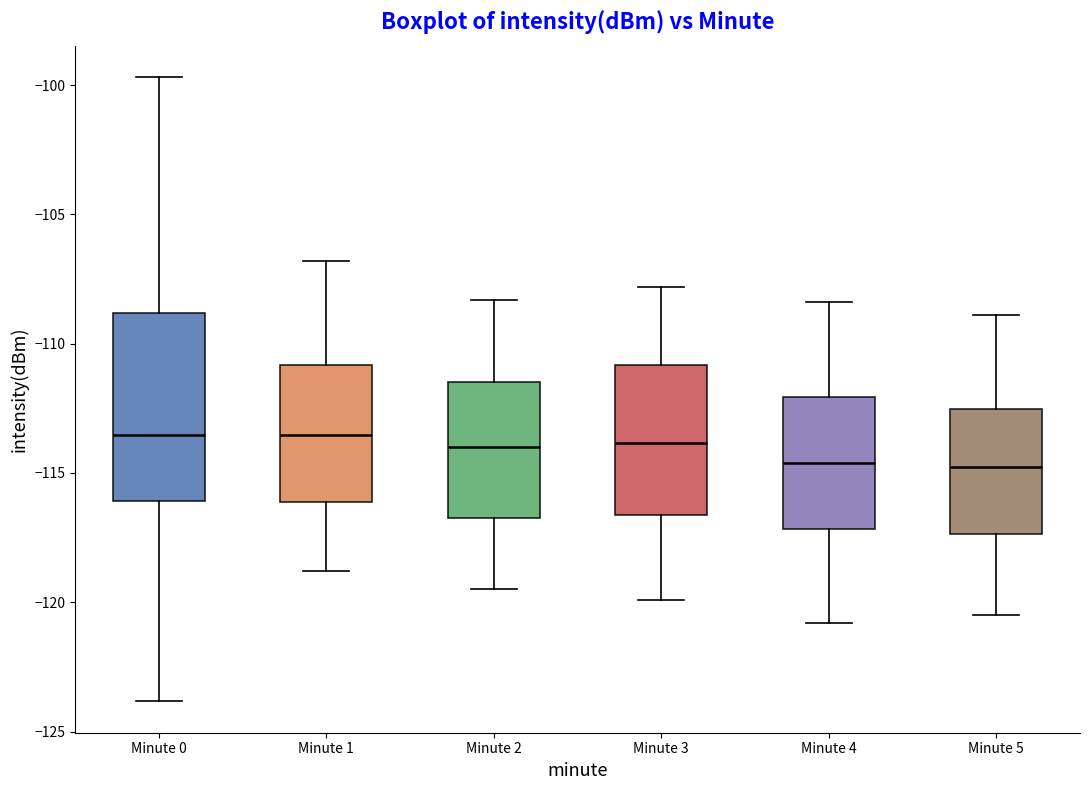

Reading left to right, read every box against the y-axis: the position of its median line, the range the box covers, and the ends of its whiskers. The values are not printed on the chart, so give them approximately, as read against the axis.

Minute 0: median -113.5, box -116.0 to -109.0, whiskers -124.0 to -99.5
Minute 1: median -113.5, box -116.0 to -111.0, whiskers -119.0 to -107.0
Minute 2: median -114.0, box -116.5 to -111.5, whiskers -119.5 to -108.5
Minute 3: median -114.0, box -116.5 to -111.0, whiskers -120.0 to -108.0
Minute 4: median -114.5, box -117.0 to -112.0, whiskers -121.0 to -108.5
Minute 5: median -114.5, box -117.5 to -112.5, whiskers -120.5 to -109.0